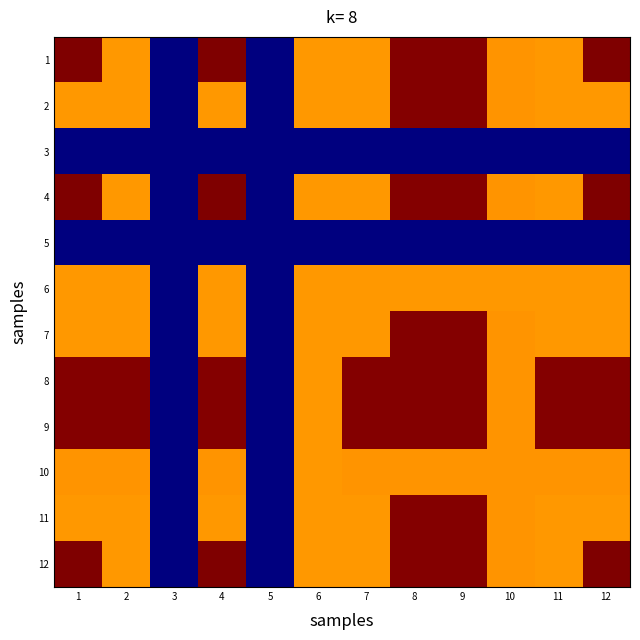

Which label corresponds to the smallest value in the chart?

3